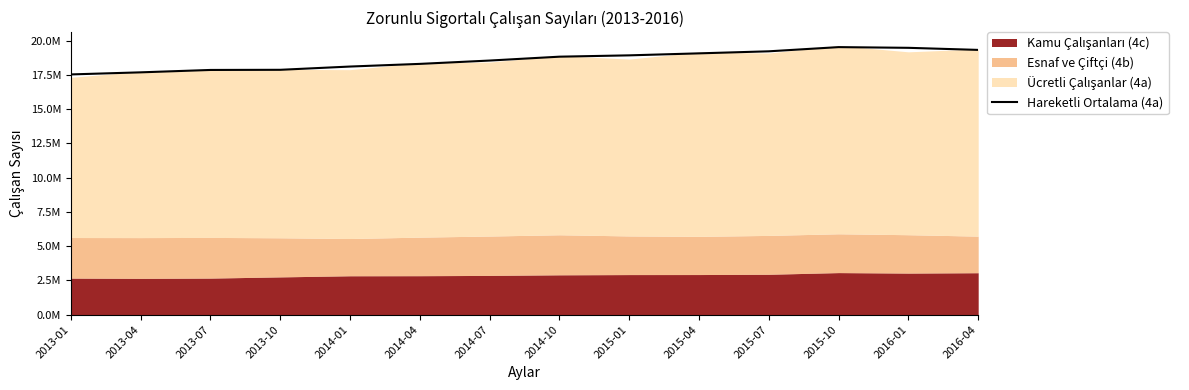

Reading right to left, transcribe all the data shown in this chart.

19331085	19482915	19534263	19228190	19079282	18933117	18836494	18554114	18310598	18116280	17878014	17867141	17692751	17540623